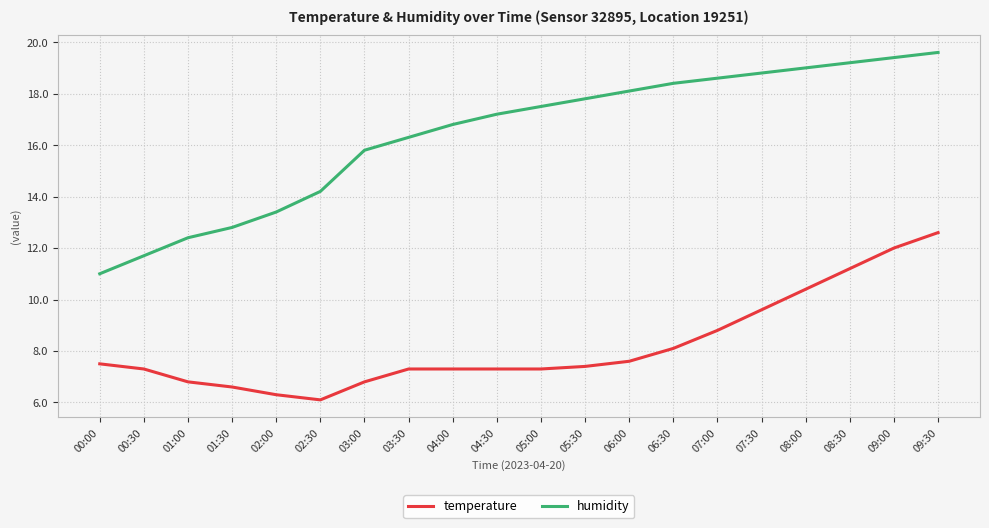

Does the chart have visible grid lines?

Yes